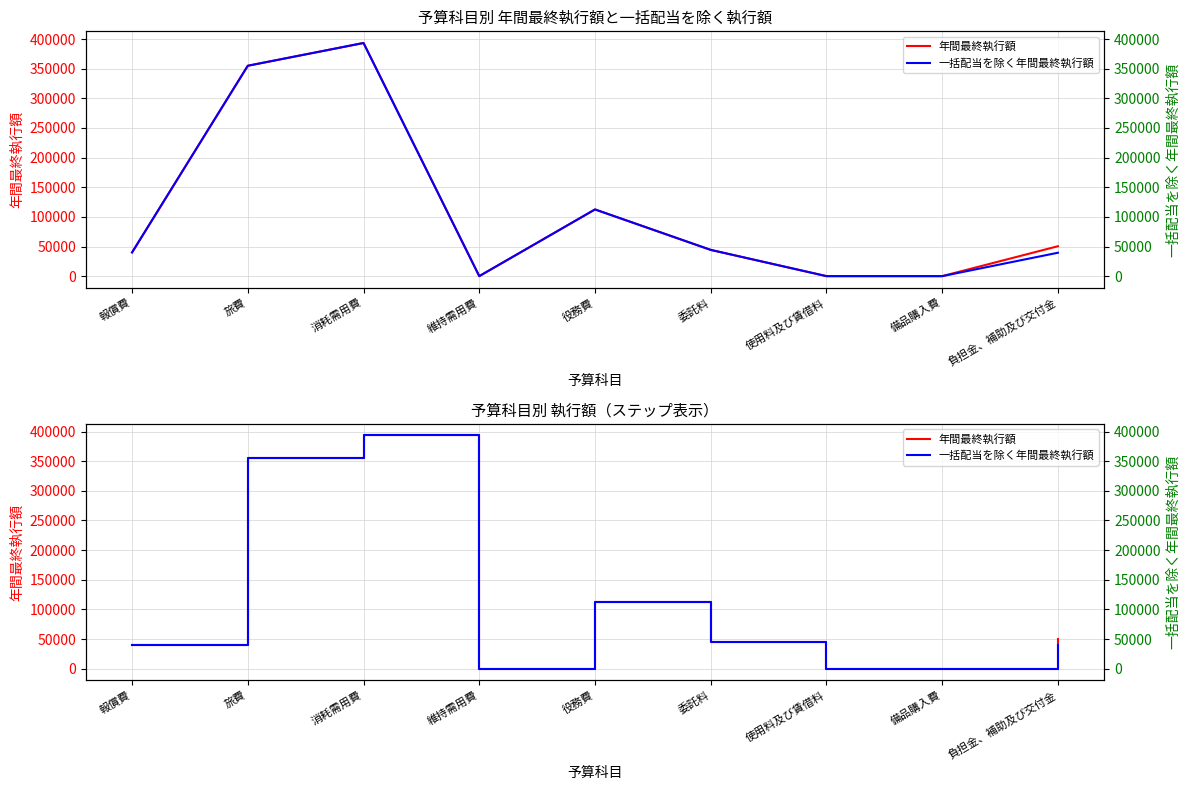

The 年間最終執行額 series shows 112538 at 役務費. True or false?

True